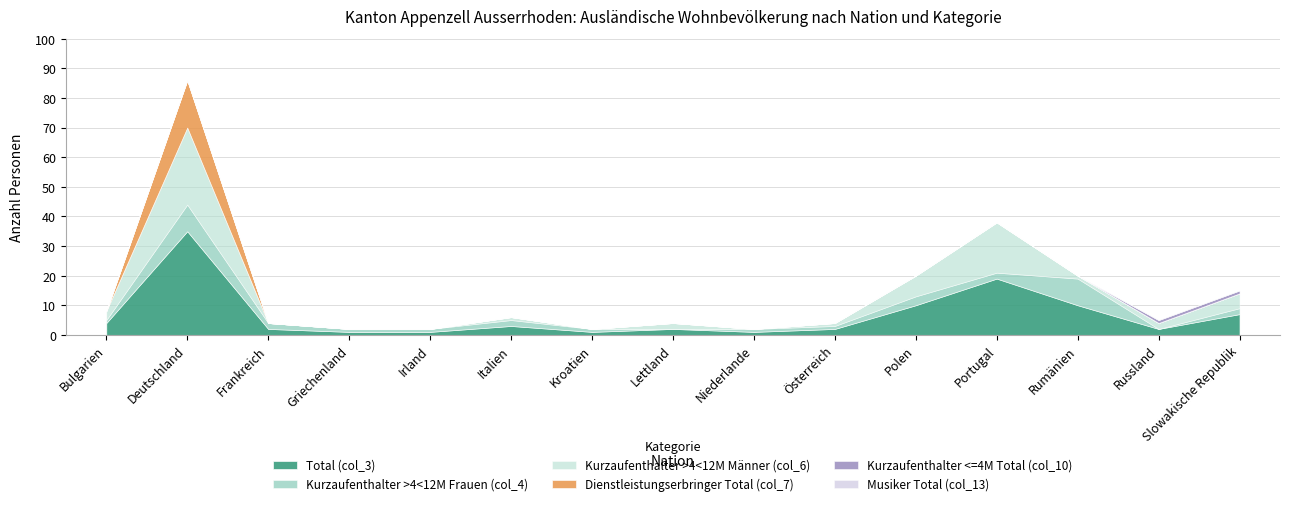

Is the value of Kurzaufenthalter >4<12M Frauen (col_4) at Portugal greater than the value of Kurzaufenthalter >4<12M Männer (col_6) at Österreich?

Yes